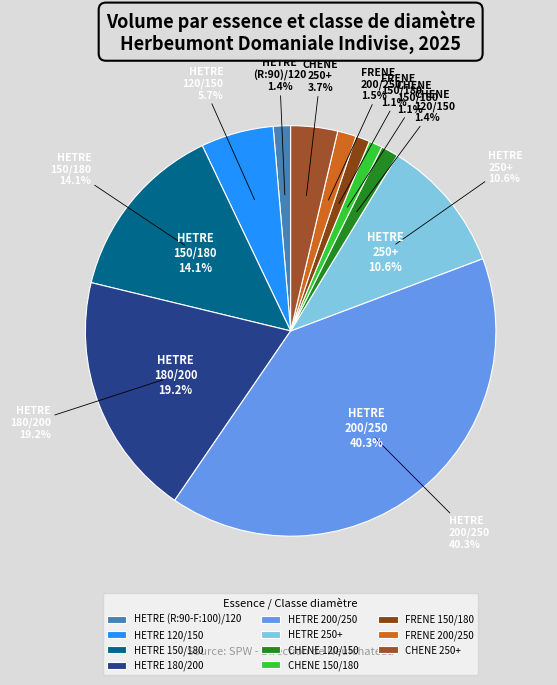

Which slice is the smallest?

CHENE 150/180